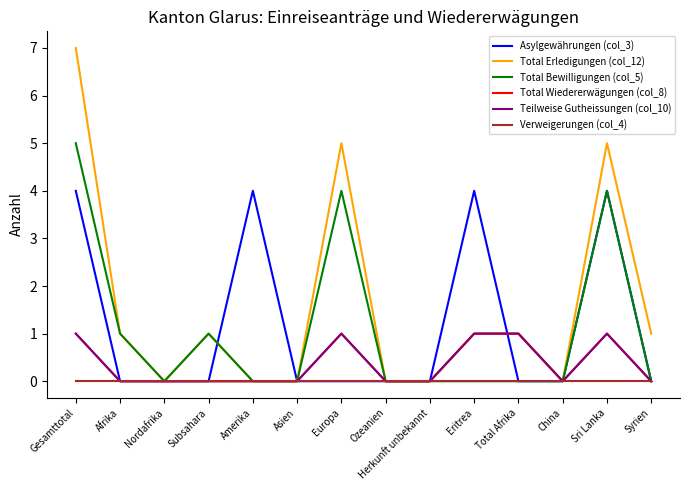

Reading right to left, what are all the values shown in this chart?

Asylgewährungen (col_3): 0	4	0	0	4	0	0	0	0	4	0	0	0	4
Total Erledigungen (col_12): 1	5	0	1	1	0	0	5	0	0	1	0	1	7
Total Bewilligungen (col_5): 0	4	0	0	0	0	0	4	0	0	1	0	1	5
Total Wiedererwägungen (col_8): 0	1	0	1	1	0	0	1	0	0	0	0	0	1
Teilweise Gutheissungen (col_10): 0	1	0	1	1	0	0	1	0	0	0	0	0	1
Verweigerungen (col_4): 0	0	0	0	0	0	0	0	0	0	0	0	0	0